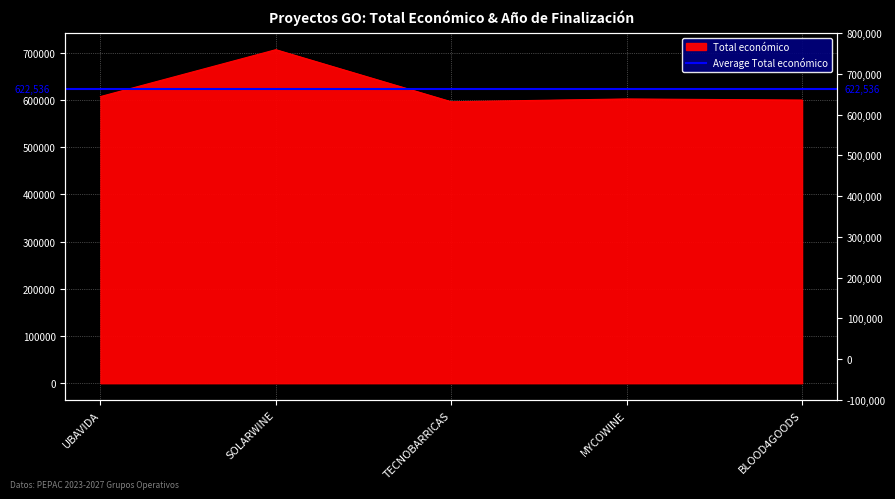

How many interior local valleys (lower than both neighbors) does the data have?

1